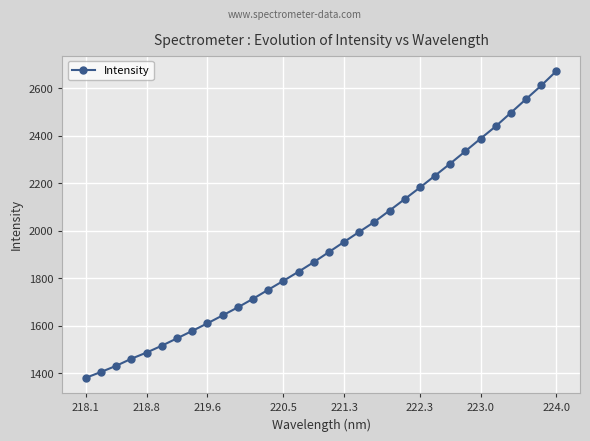

What is the value of the 24th point from the left?

2232.8